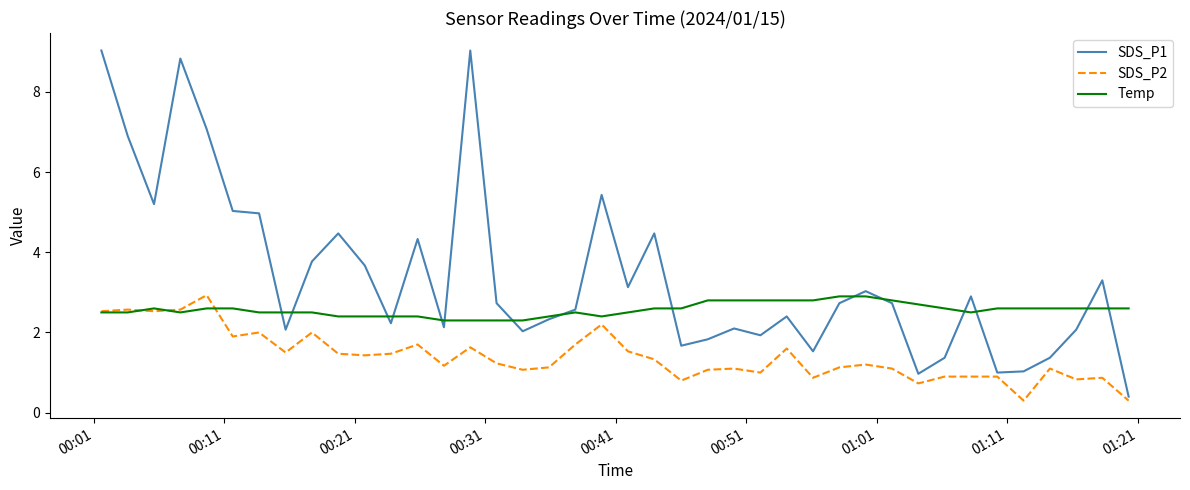

Which series has the largest total across all categories?

SDS_P1